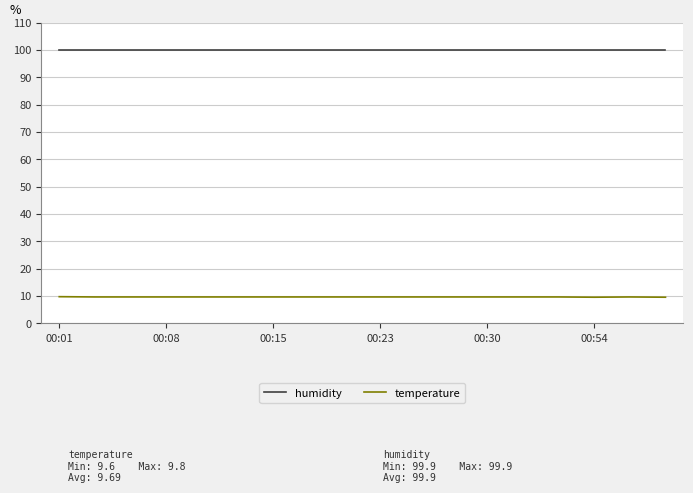

True or false: temperature and humidity intersect in this chart.

False